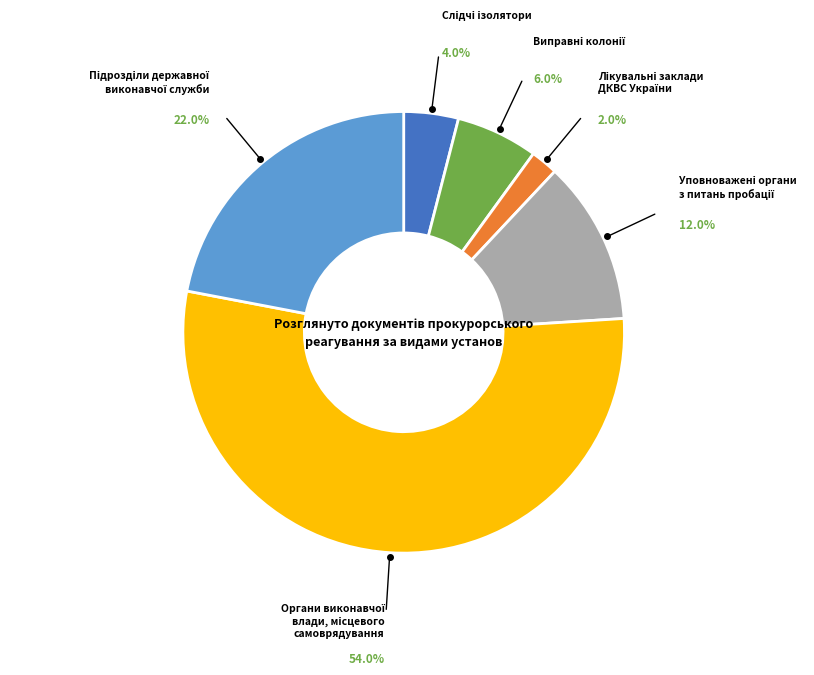

Does any single category account for the majority?

Yes